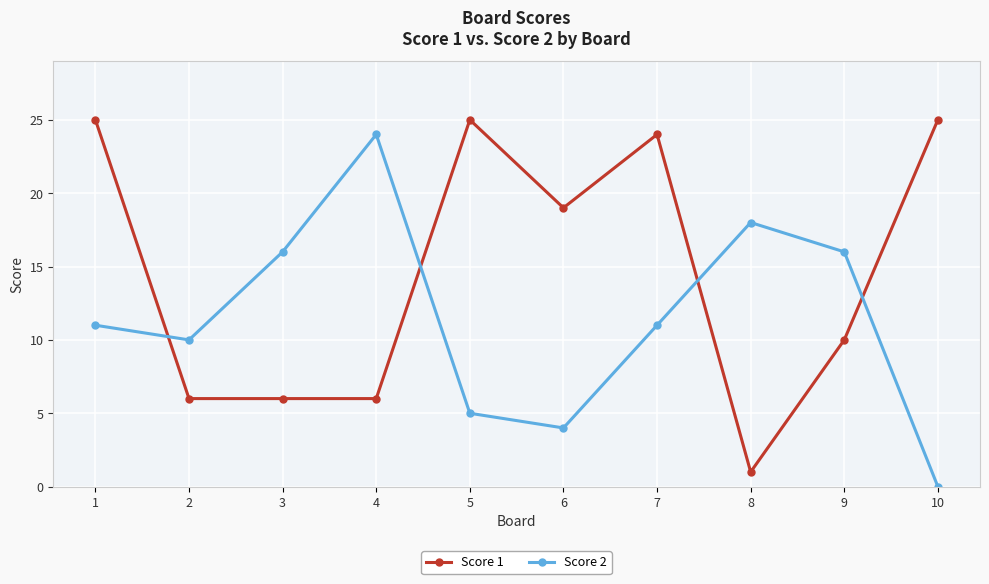

At which label does Score 1 first exceed 19?

1